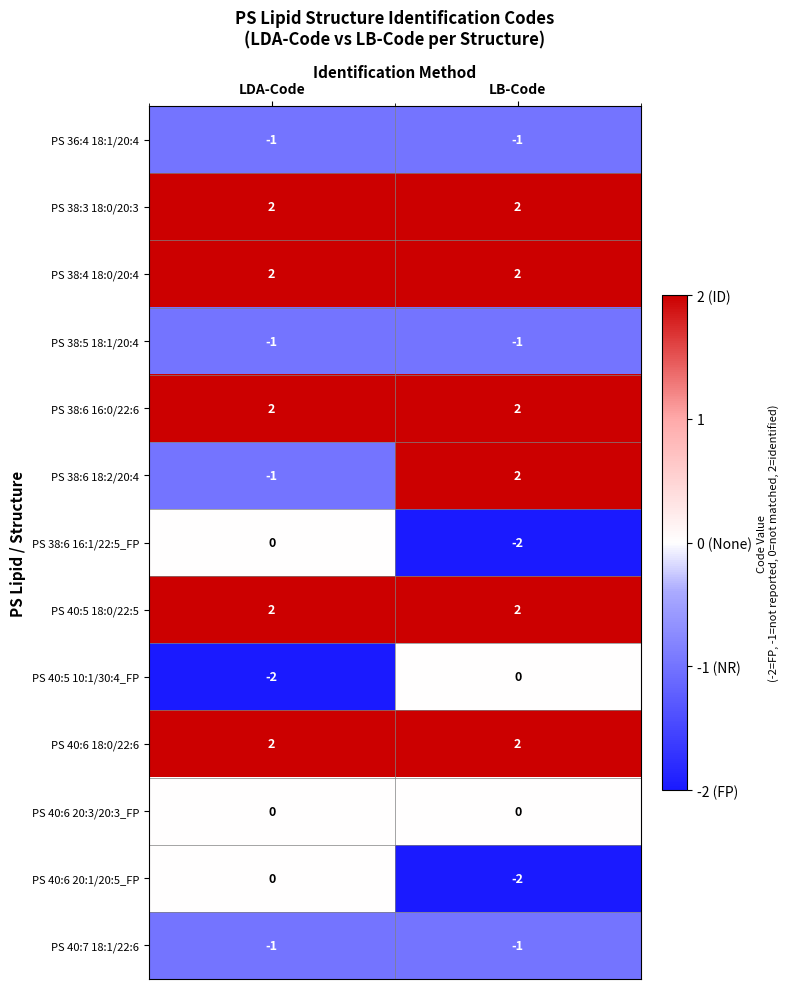

The PS 38:5 18:1/20:4 series shows -1 at LB-Code. True or false?

True